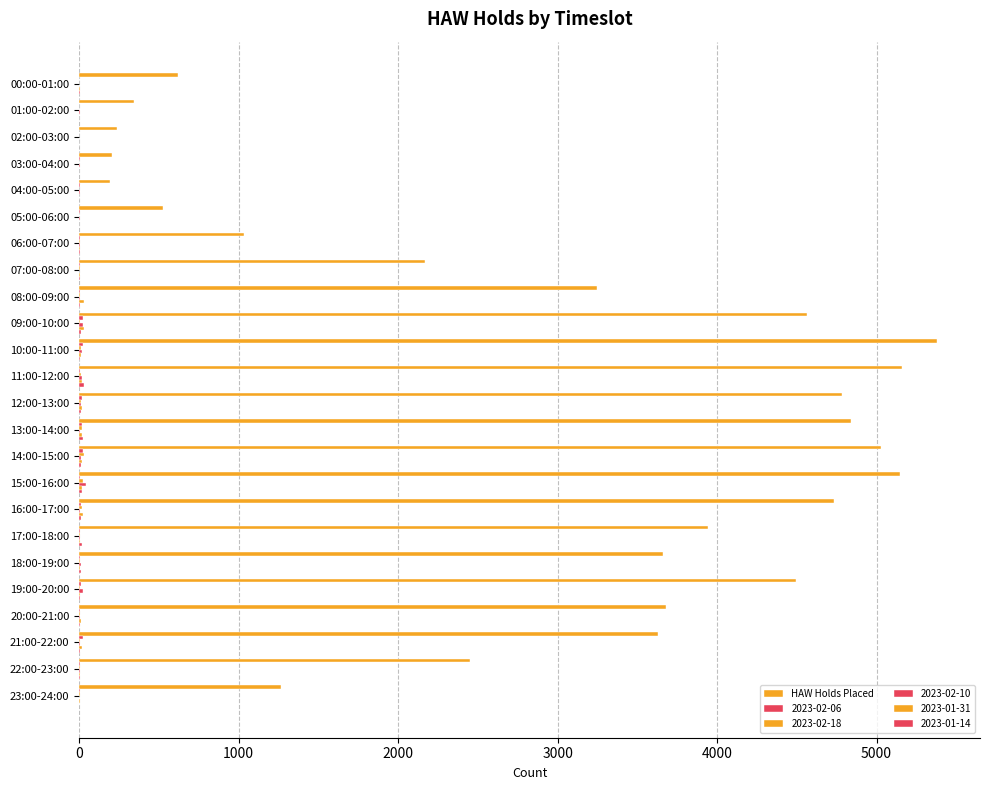

Reading left to right, extract all data points from this chart.

622	344	239	203	191	525	1032	2169	3247	4565	5380	5159	4786	4843	5029	5146	4733	3941	3660	4492	3681	3630	2450	1264